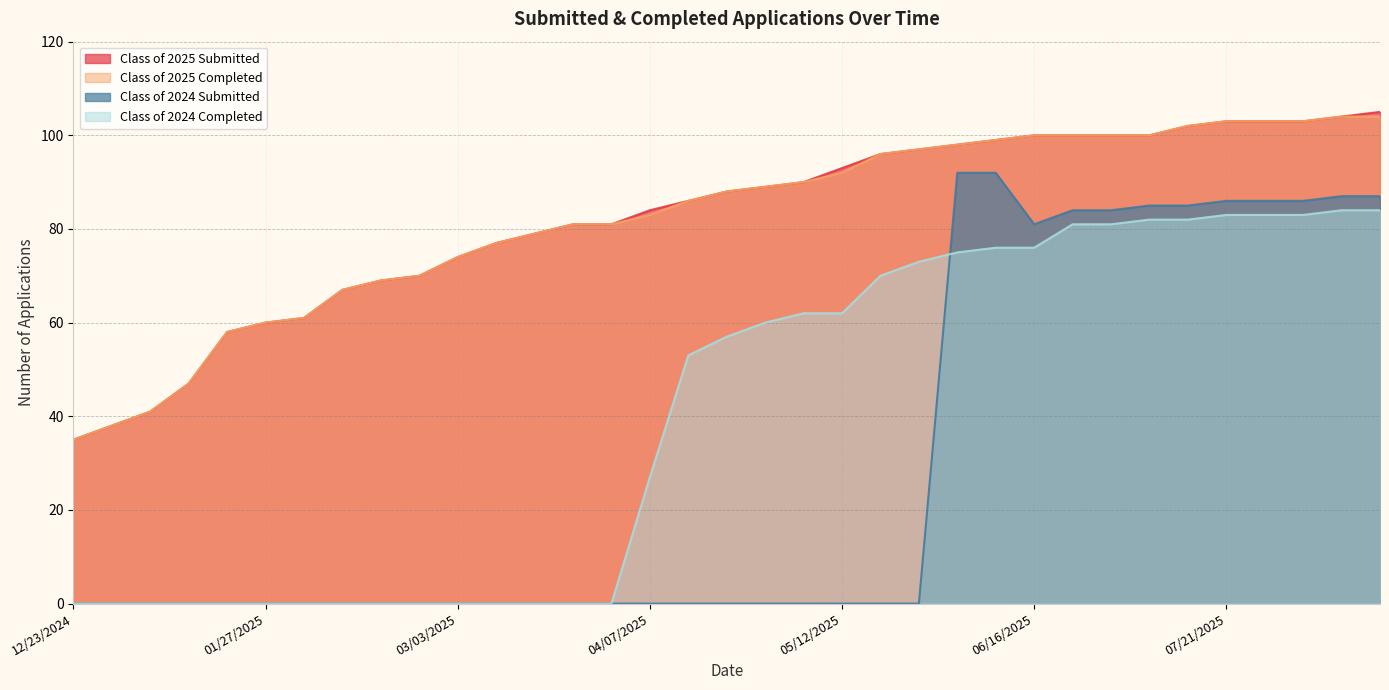

What is the greatest value displayed?

105